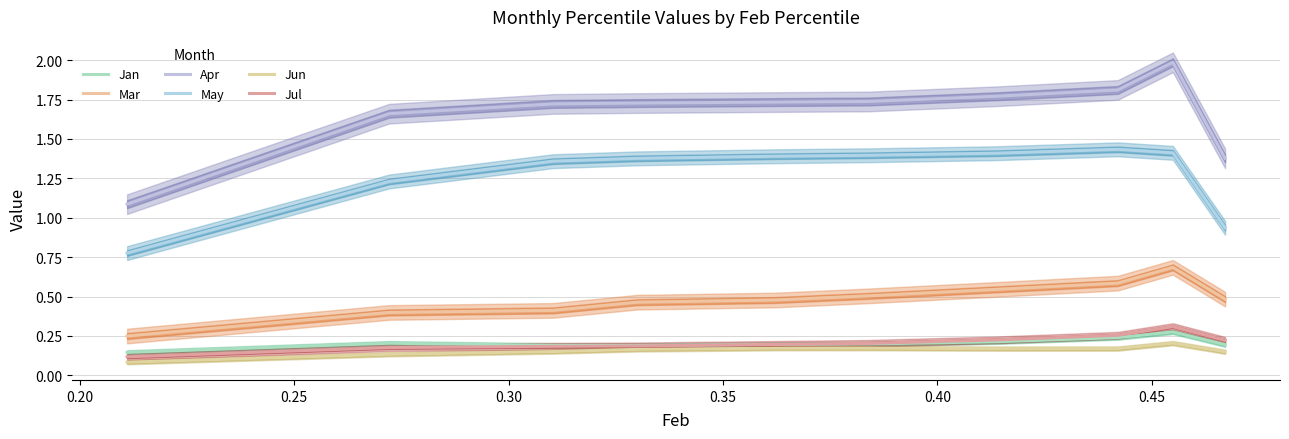

True or false: Jul and Mar intersect in this chart.

False